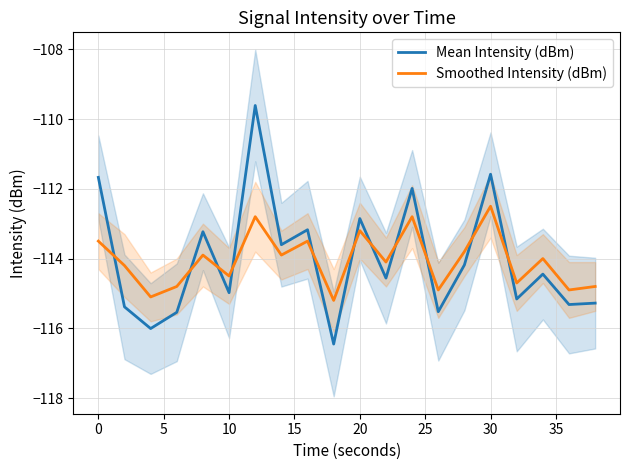

What is the value of the Smoothed Intensity (dBm) point at the 6th from the left?

-114.5